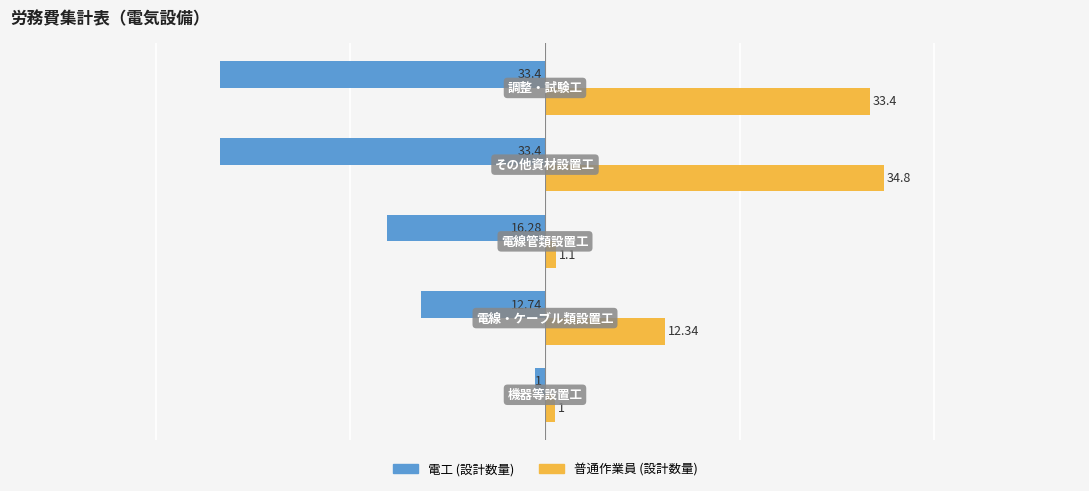

Which series has the widest spread of values?

普通作業員 (設計数量)